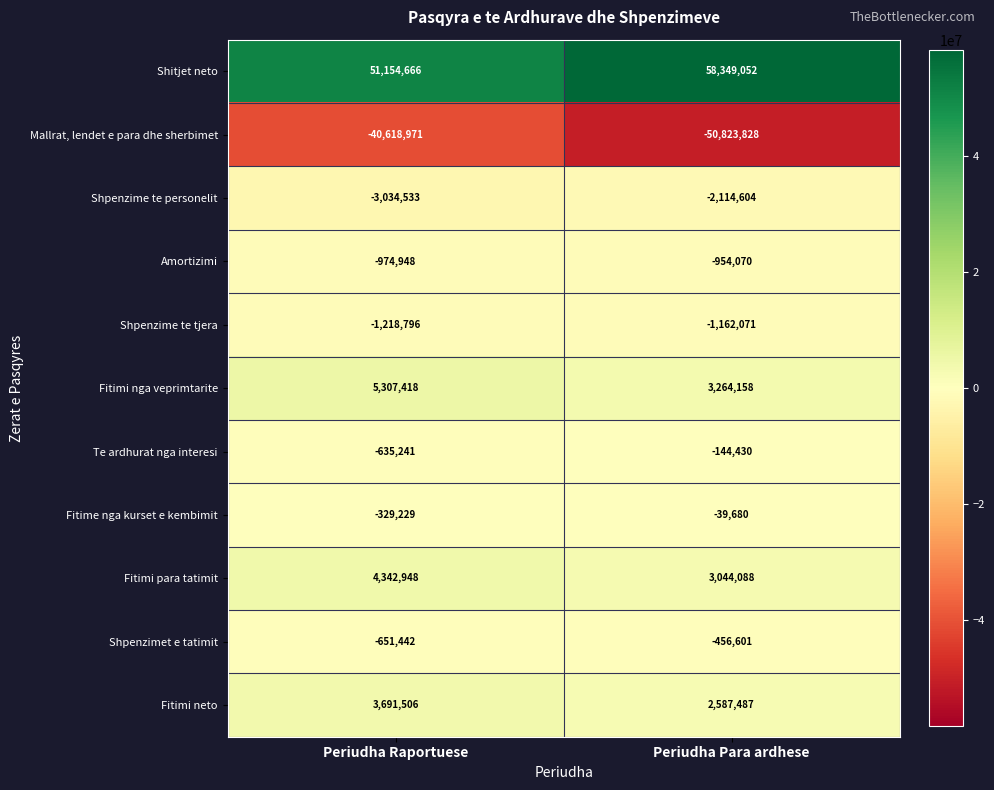

How many series are shown in this chart?

11